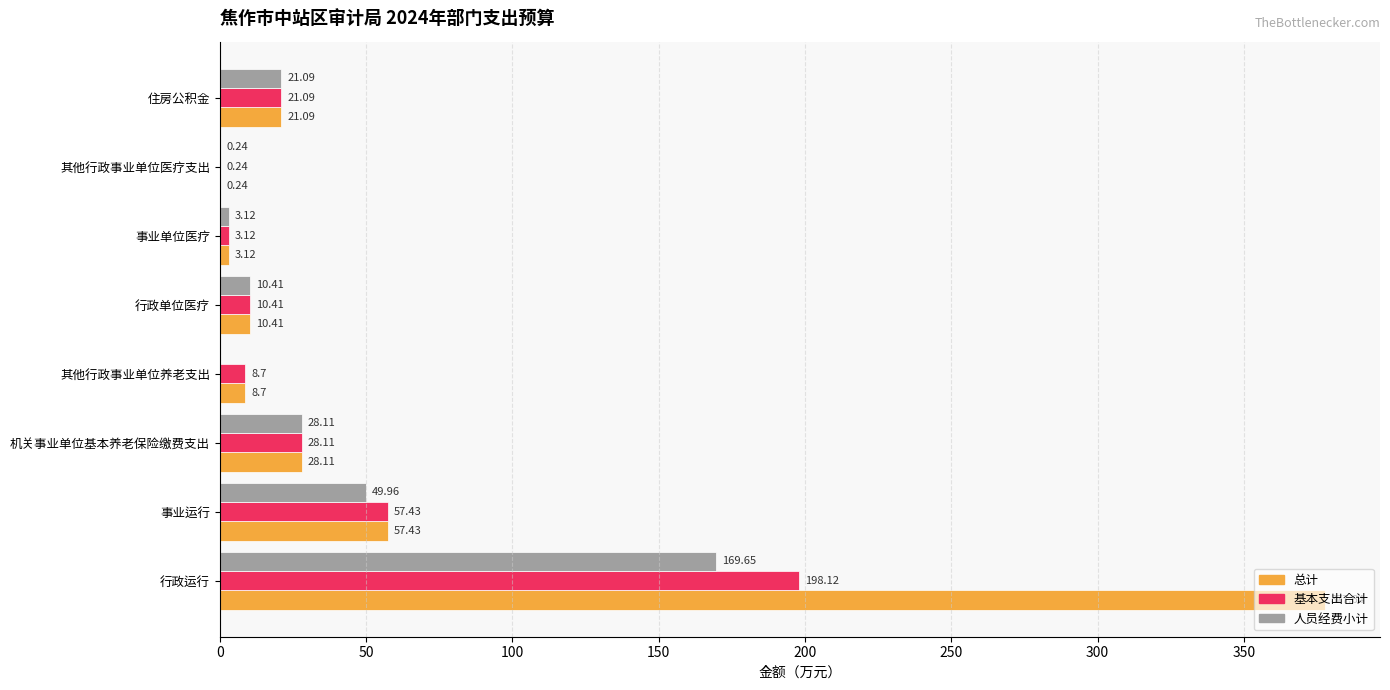

Count the number of data series in this chart.

3